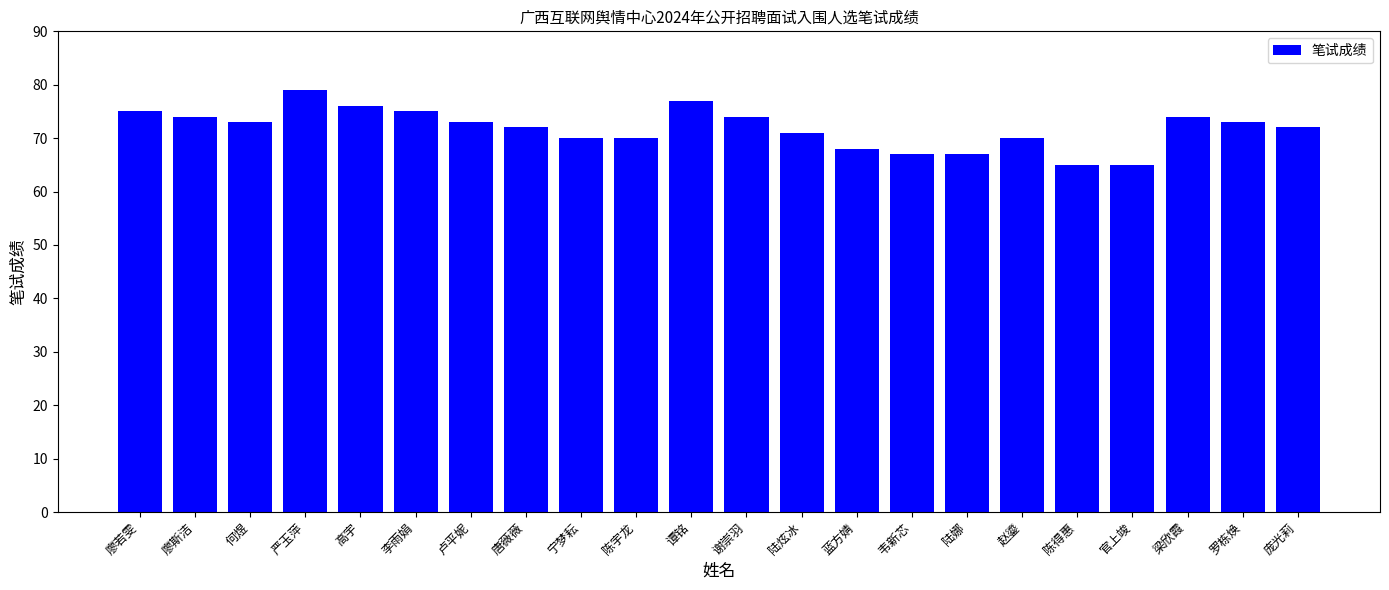

True or false: the data shows 126 at 陆炫冰.

False